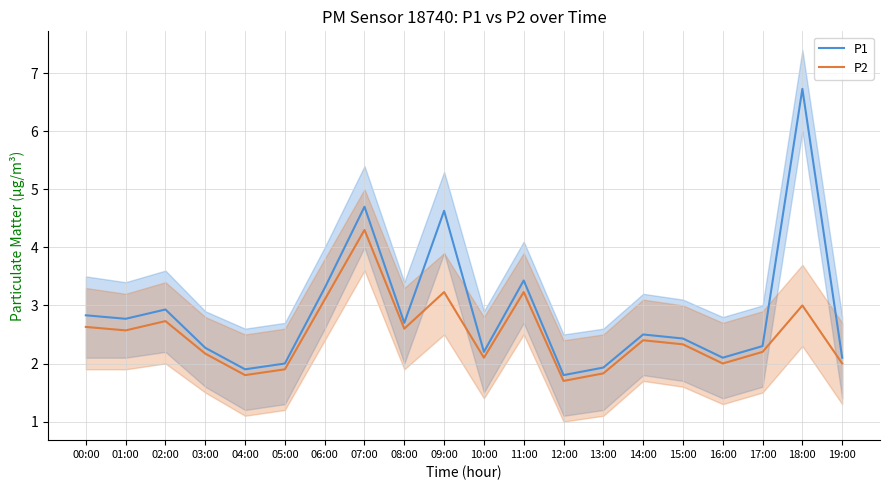

What is the total value across all series at 08:00?

5.3